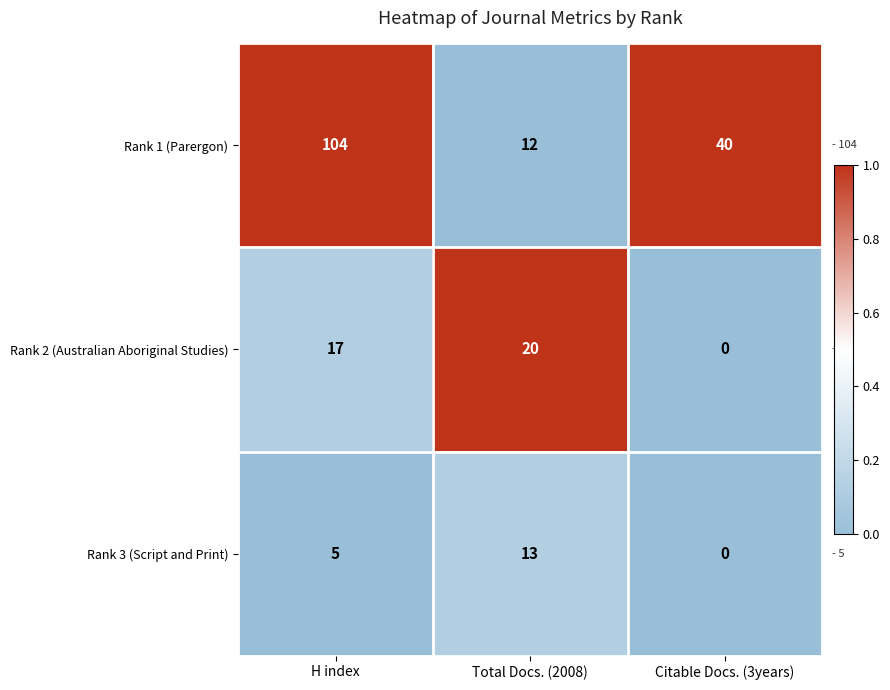

Which series has the largest total across all categories?

Rank 1 (Parergon)